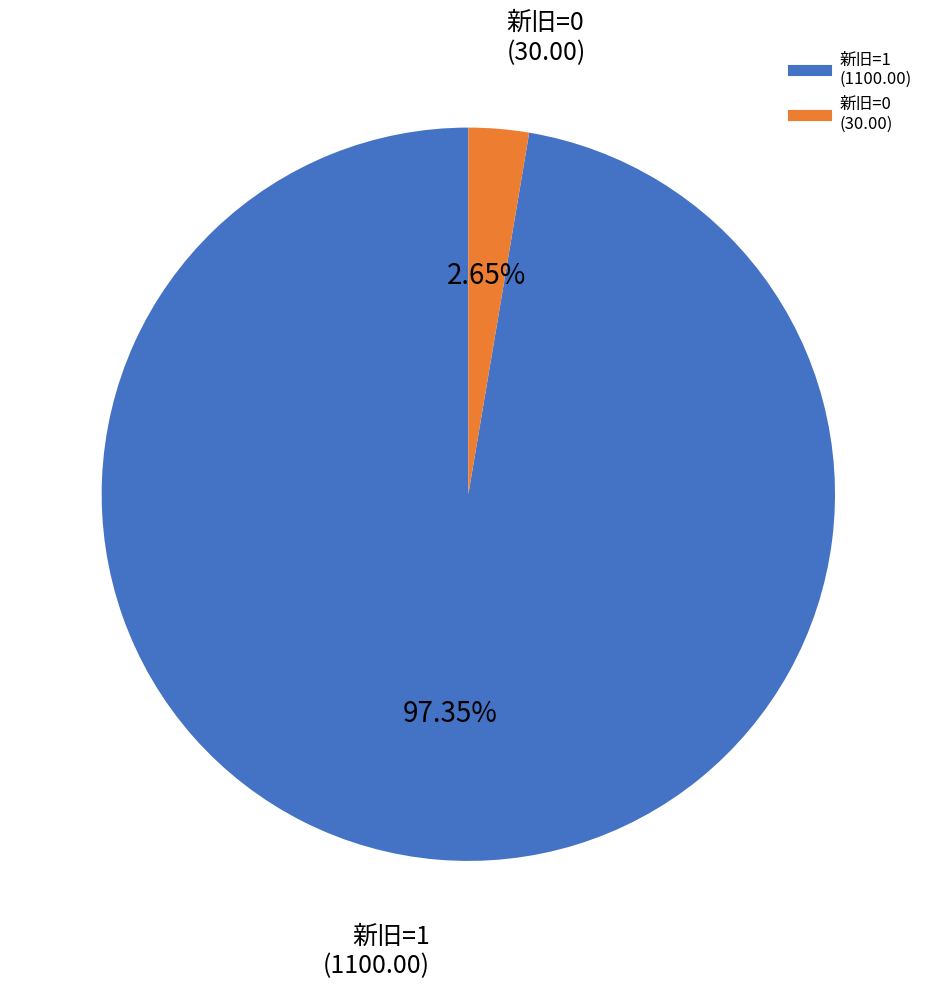

Count the number of slices in the pie.

2